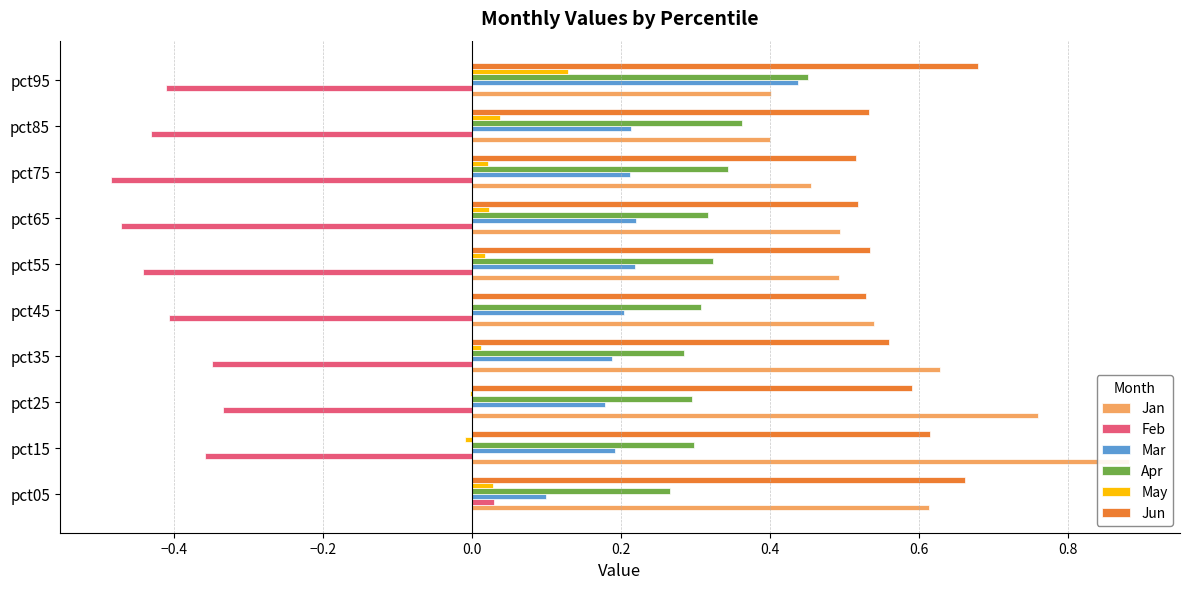

Reading right to left, transcribe all the data shown in this chart.

Jan: 0.4	0.4	0.5	0.5	0.5	0.5	0.6	0.8	0.9	0.6
Feb: -0.4	-0.4	-0.5	-0.5	-0.4	-0.4	-0.3	-0.3	-0.4	0.0
Mar: 0.4	0.2	0.2	0.2	0.2	0.2	0.2	0.2	0.2	0.1
Apr: 0.5	0.4	0.3	0.3	0.3	0.3	0.3	0.3	0.3	0.3
May: 0.1	0.0	0.0	0.0	0.0	0.0	0.0	-0.0	-0.0	0.0
Jun: 0.7	0.5	0.5	0.5	0.5	0.5	0.6	0.6	0.6	0.7